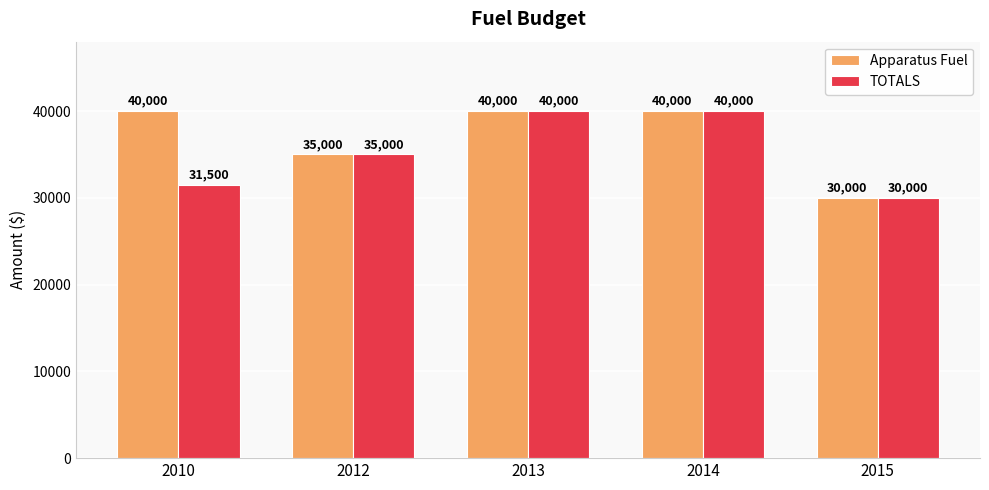

Rank the series by their average value, from highest to lowest.

Apparatus Fuel, TOTALS